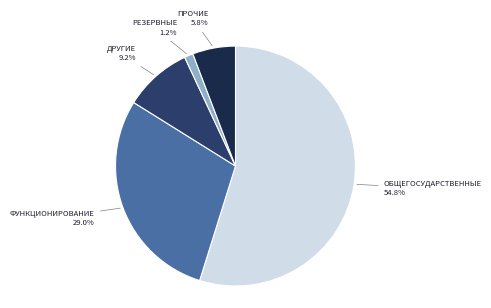

Does any single category account for the majority?

Yes